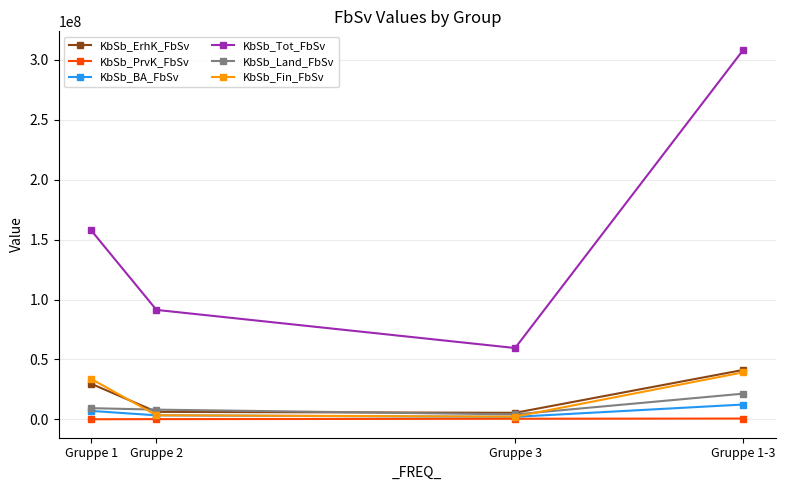

Where is the first local minimum for KbSb_Land_FbSv?

Gruppe 3